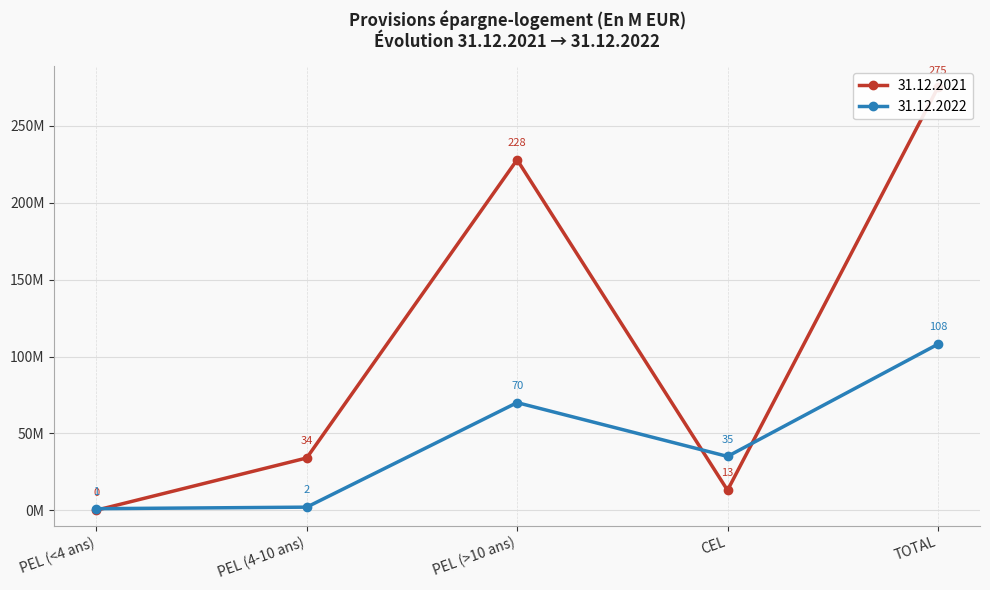

True or false: 31.12.2021 and 31.12.2022 intersect in this chart.

True